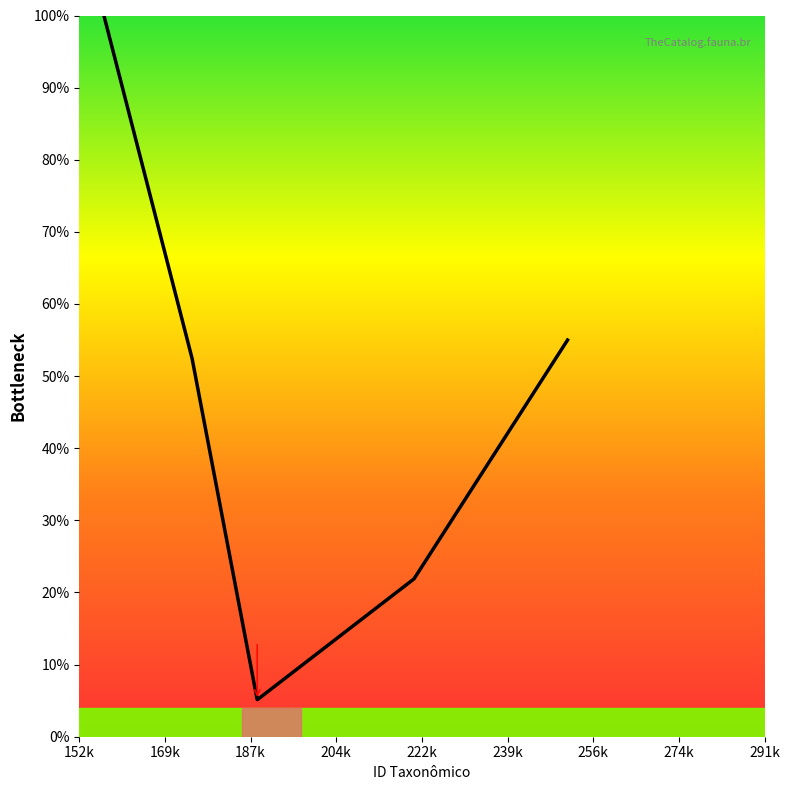

What is the difference between the maximum and minimum values?

94.8